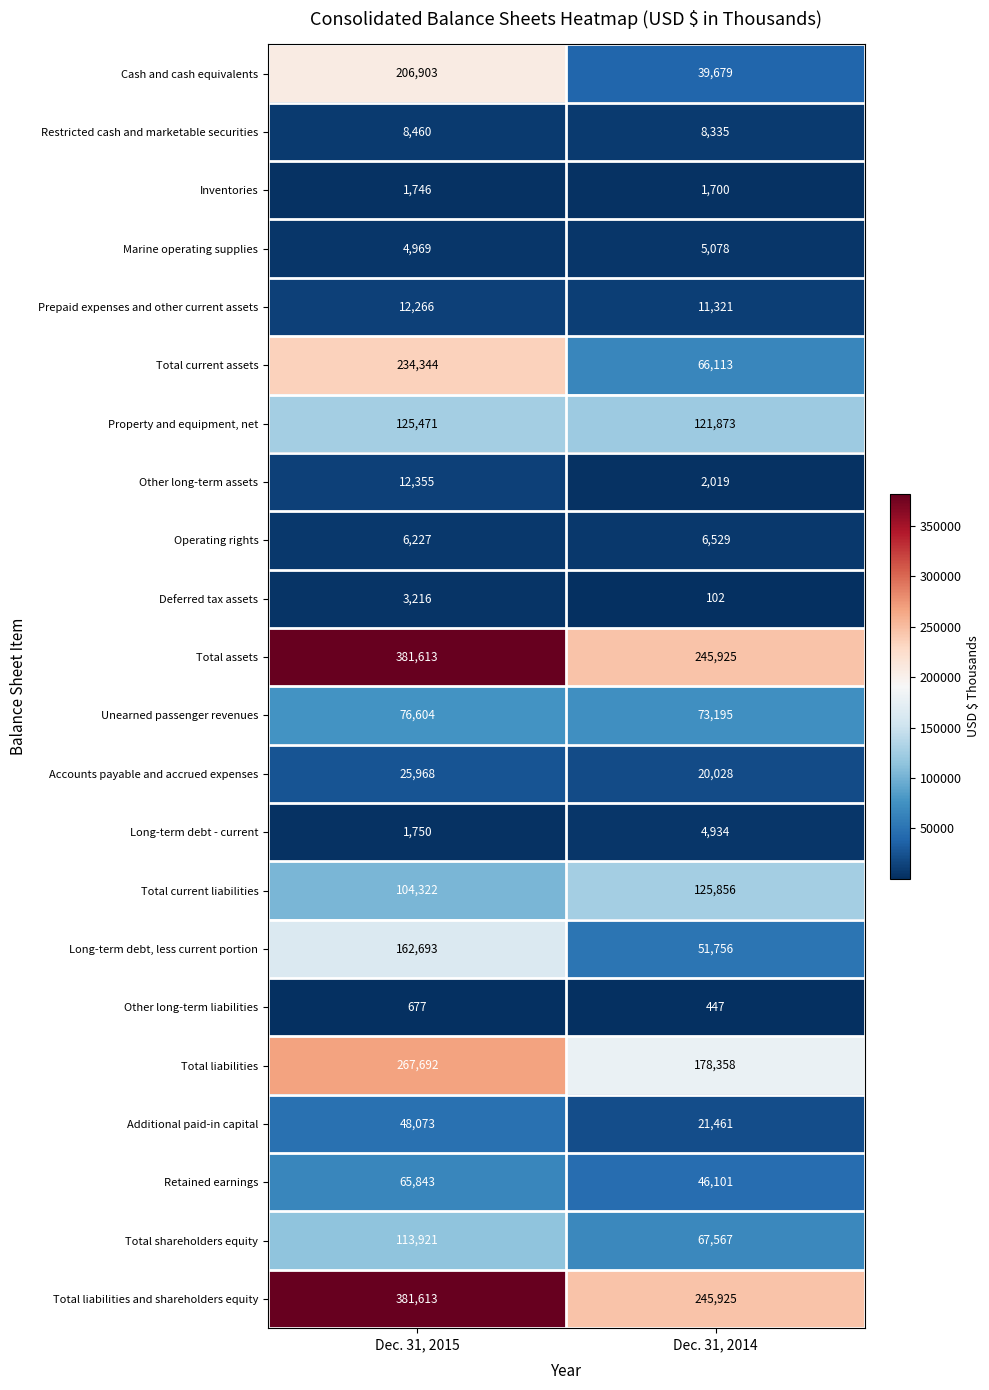

At which category is the sum across all series the highest?

Dec. 31, 2015